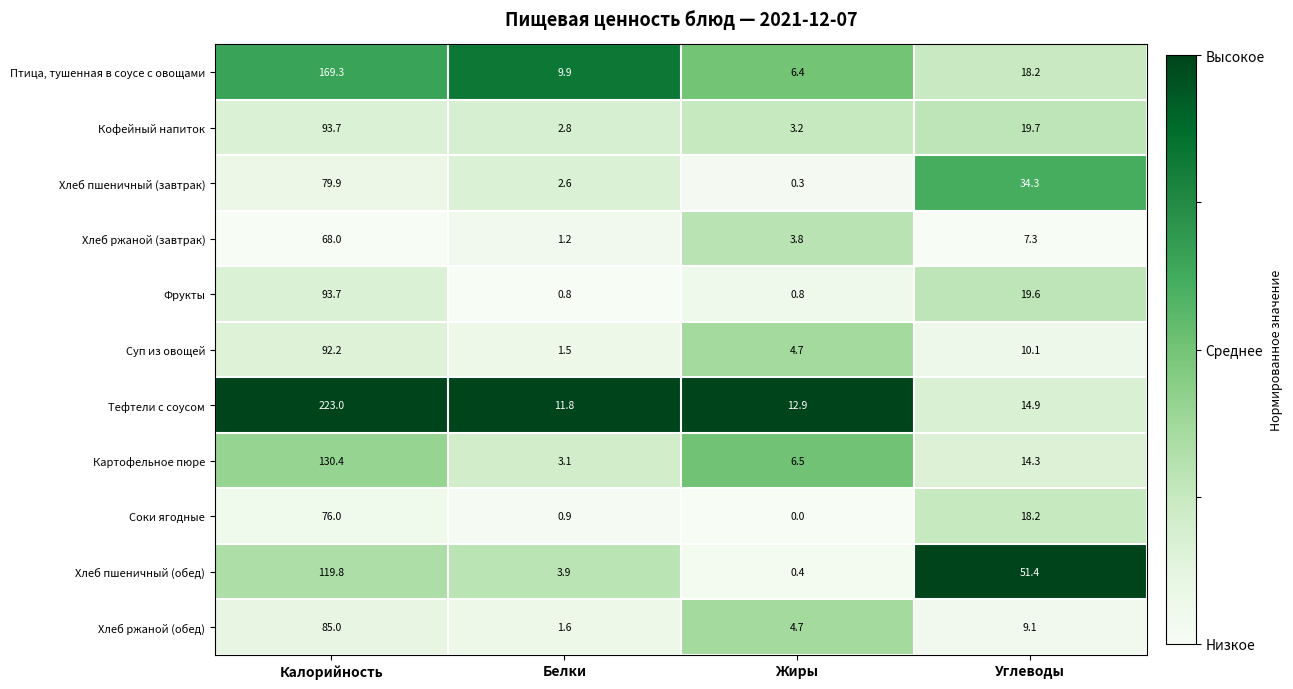

What is the maximum value for Кофейный напиток?

93.7